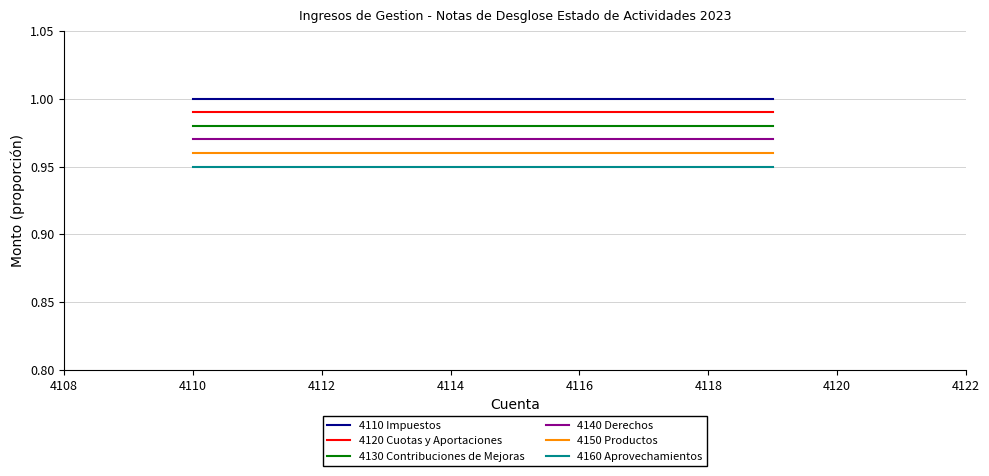

Which series has the largest total across all categories?

4110 Impuestos